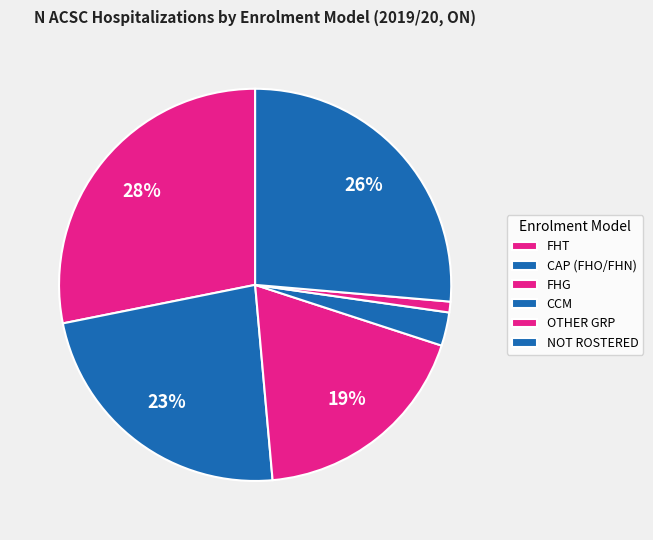

How many segments does this pie chart have?

6